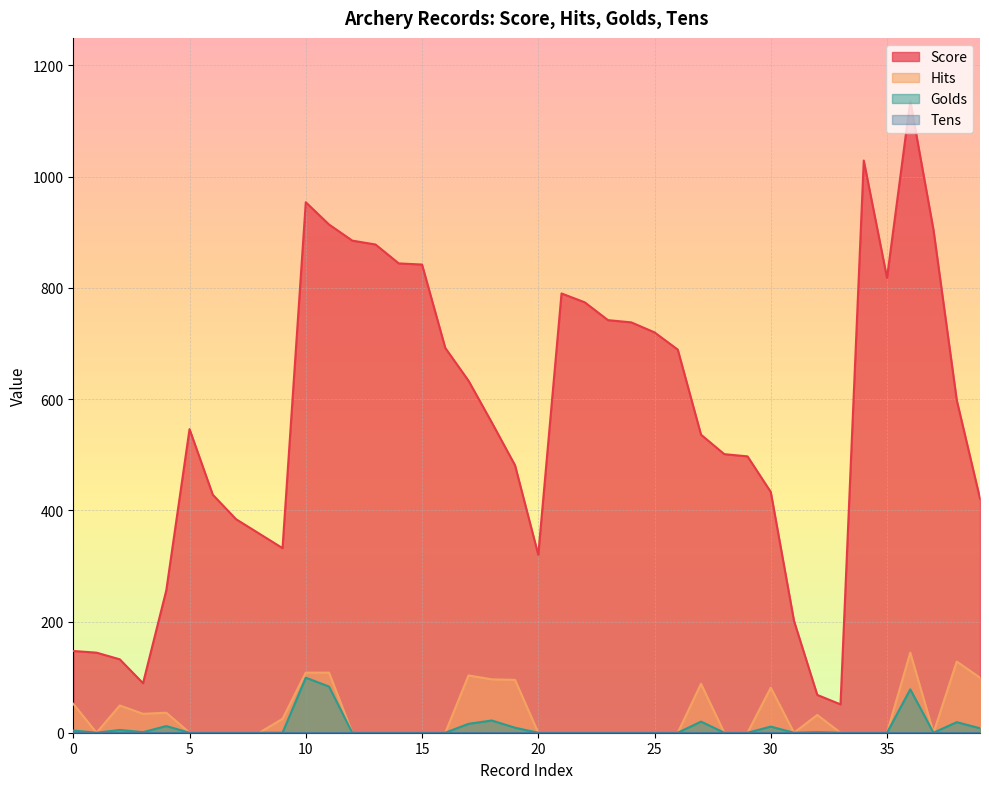

Is it true that Hits equals 0 at 20?

True